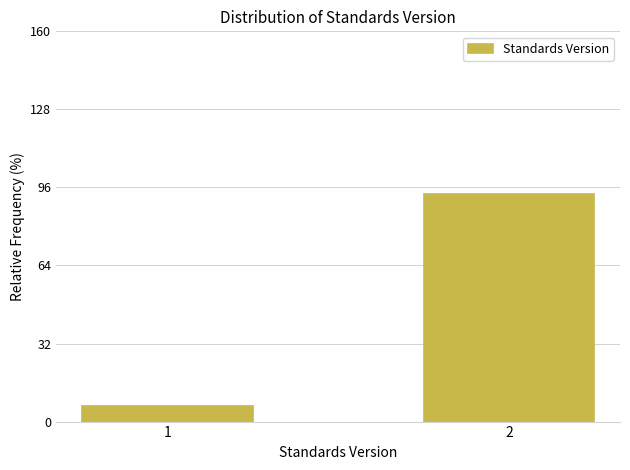

Reading left to right, extract all data points from this chart.

6.6	93.4